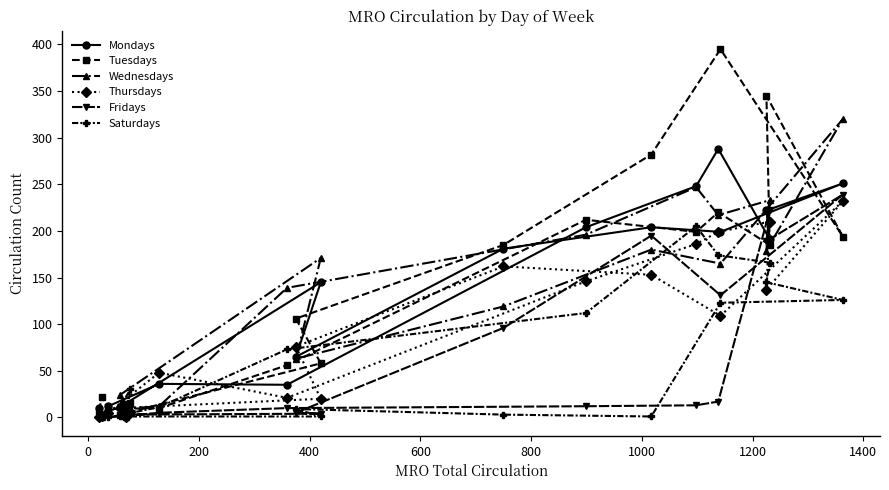

How many data points does each series have?

20